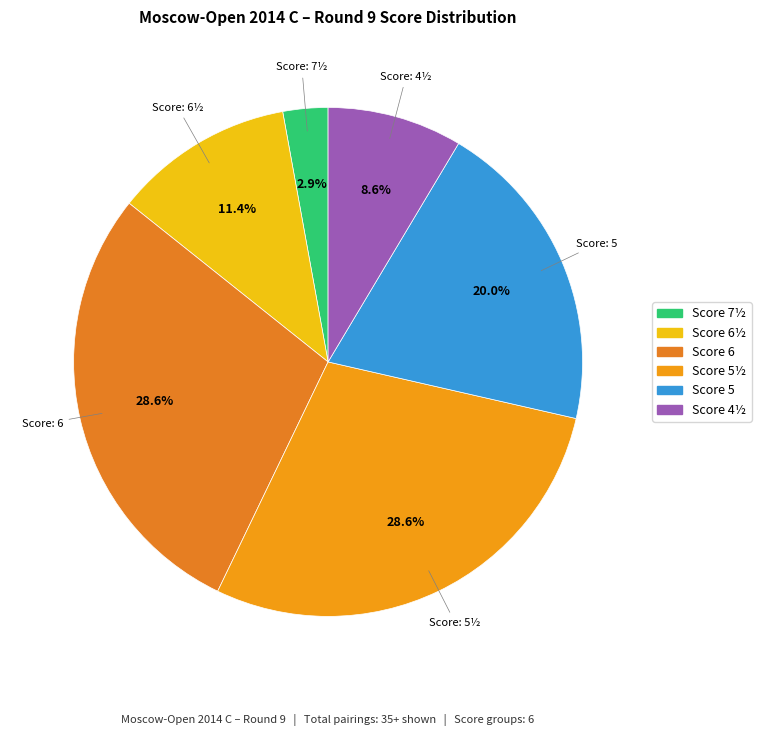

Which category has the biggest portion of the pie?

6